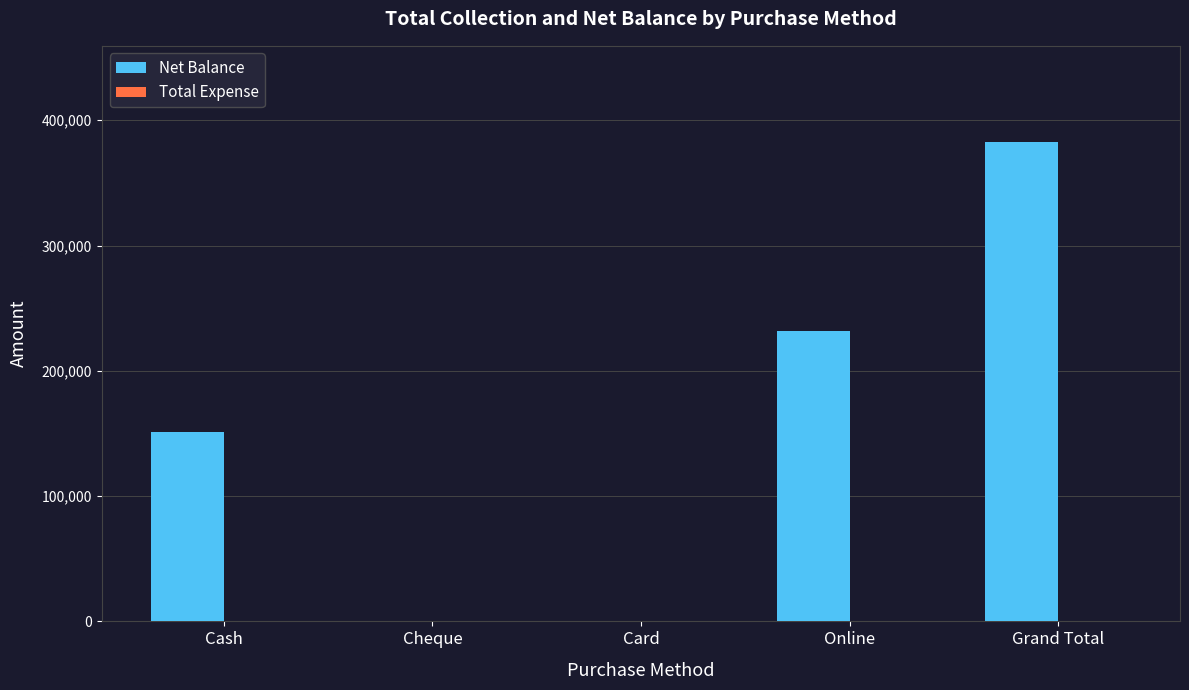

What is the change in value from Online to Grand Total?

+151000